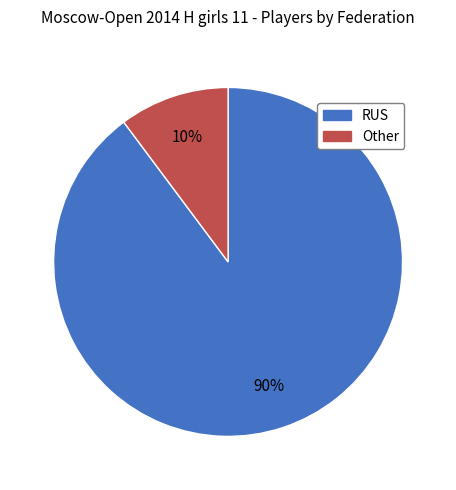

Which category has the biggest portion of the pie?

RUS